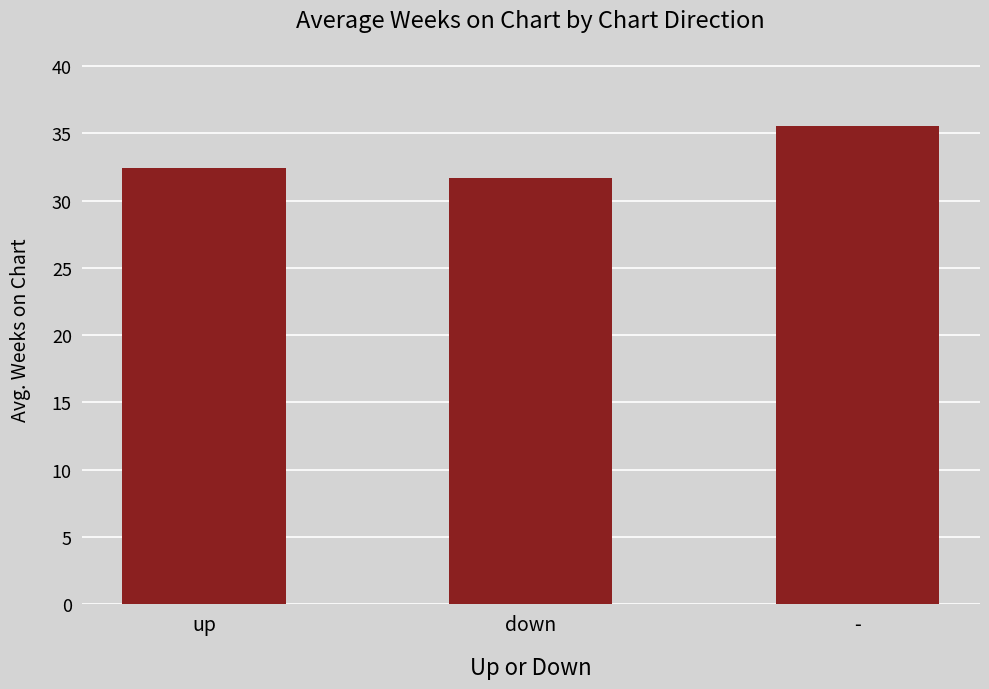

The value at up is 32.4. True or false?

True